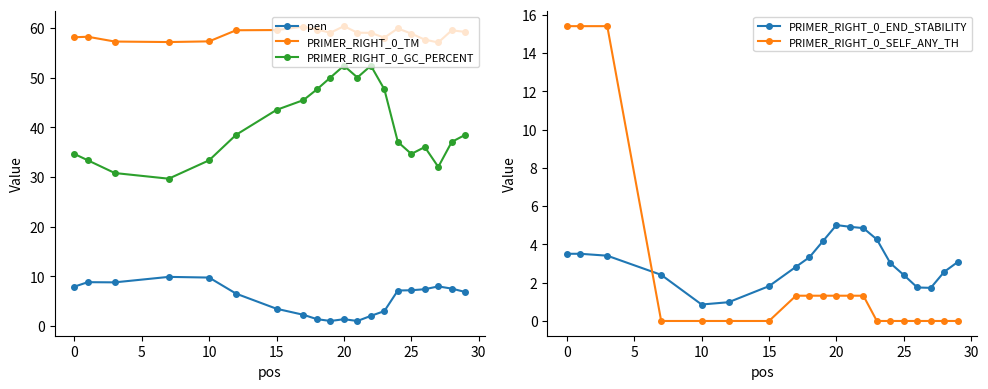

What are all the series names shown in the legend?

pen, PRIMER_RIGHT_0_TM, PRIMER_RIGHT_0_GC_PERCENT, PRIMER_RIGHT_0_END_STABILITY, PRIMER_RIGHT_0_SELF_ANY_TH